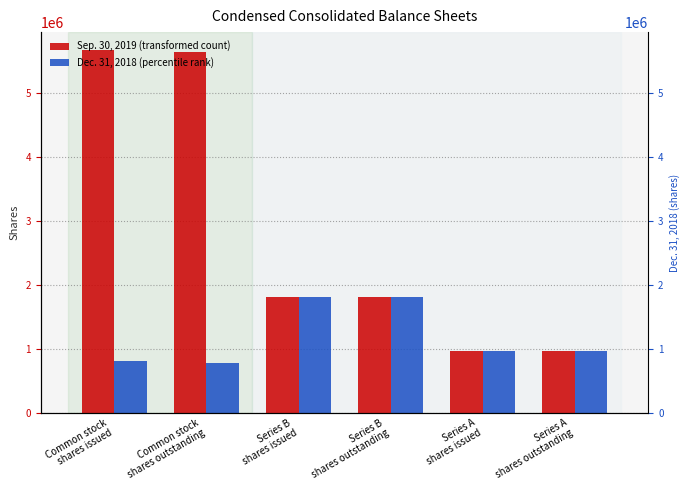

What is the average value of the Dec. 31, 2018 series?

1190585